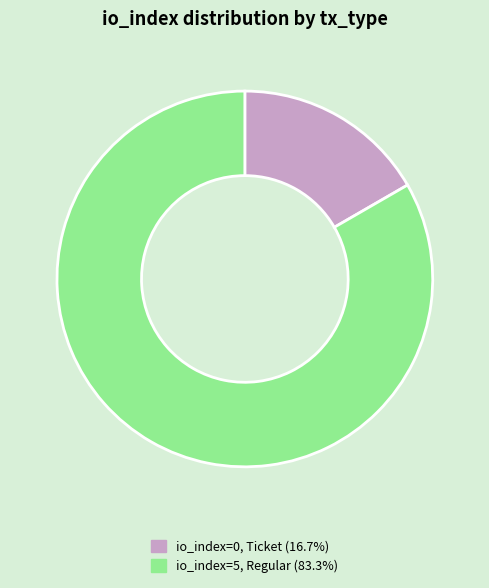

Is there a majority slice in this chart?

Yes